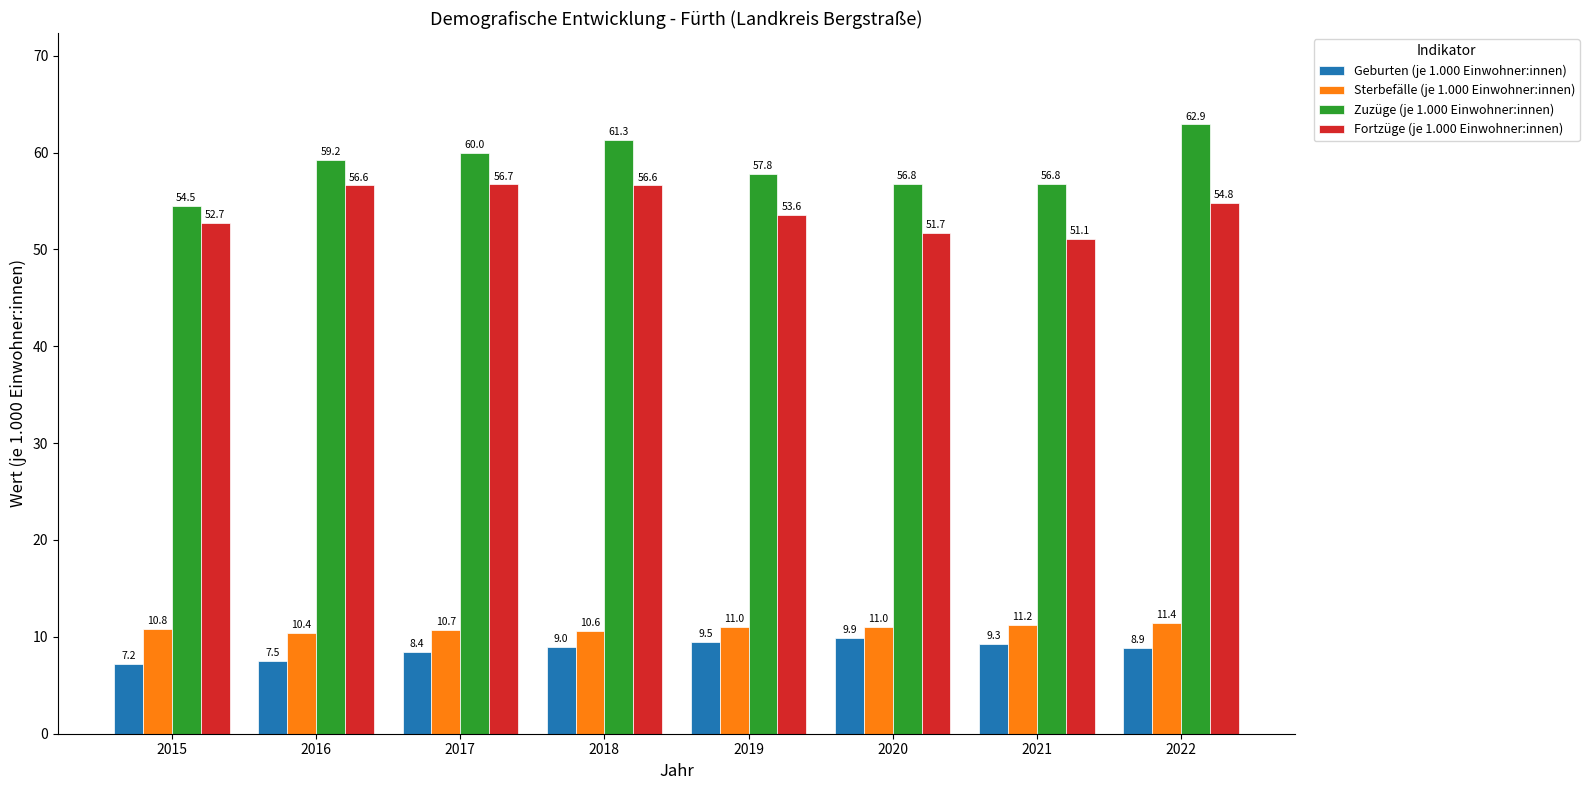

How many bars are there in each group?

4